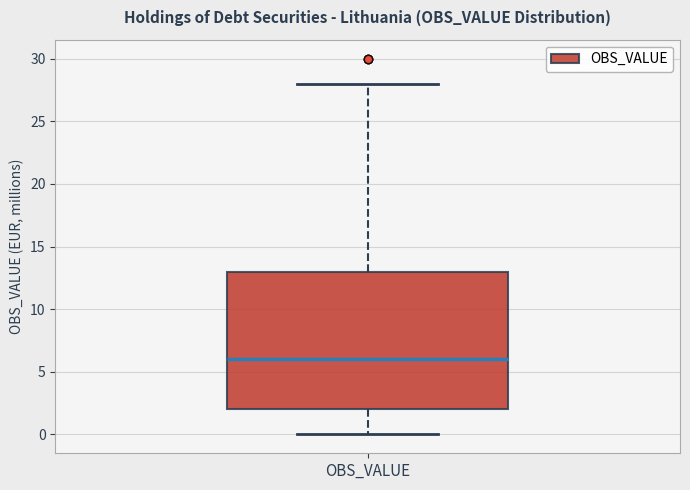

Read this box plot against the y-axis: the position of the median line, the range covered by the box, and the ends of both whiskers. The values are not printed on the chart, so give them approximately, as read against the axis.

median 6, box 2 to 13, whiskers 0 to 28